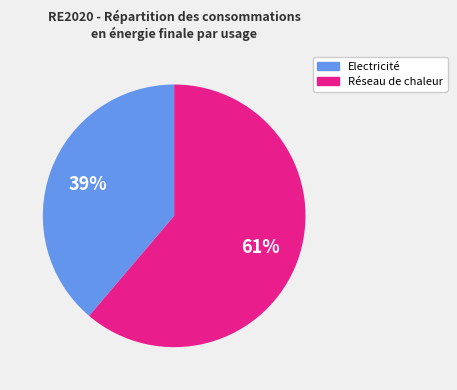

Does any single category account for the majority?

Yes